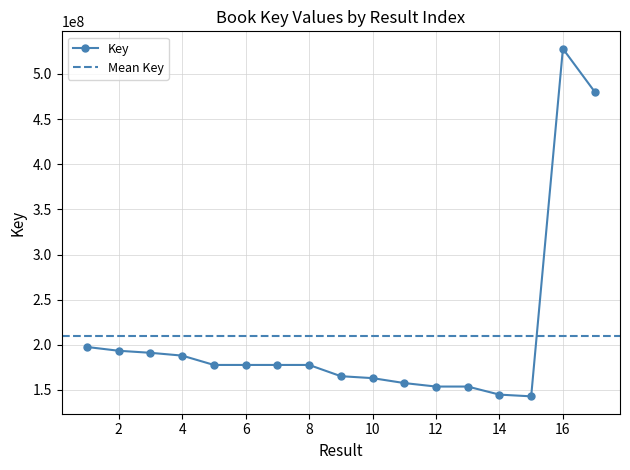

How many lines are shown in the chart?

1